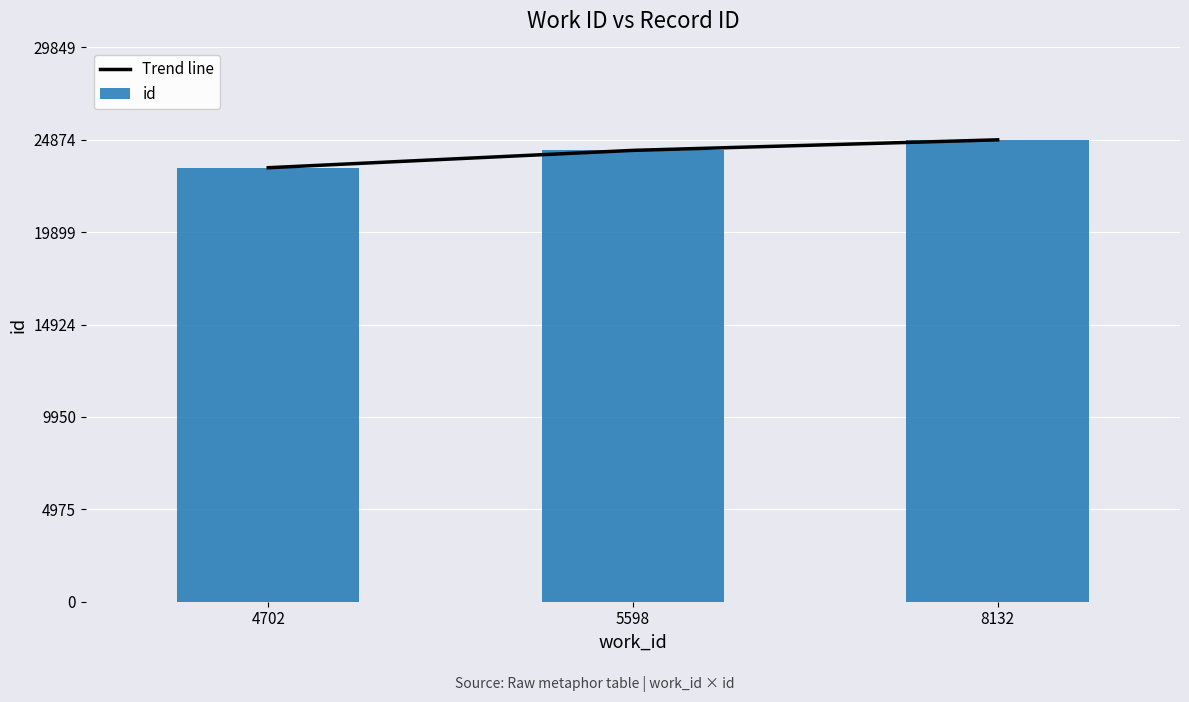

Between 4702 and 8132, which is larger?

8132